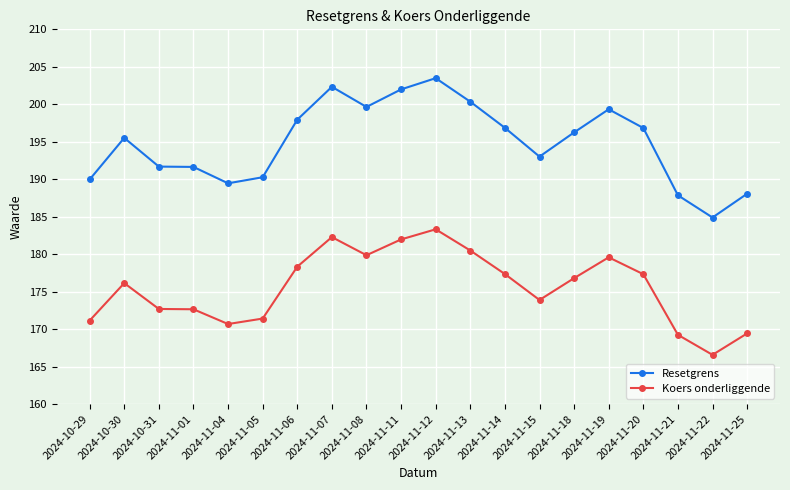

Rank the series by their maximum value, from highest to lowest.

Resetgrens, Koers onderliggende